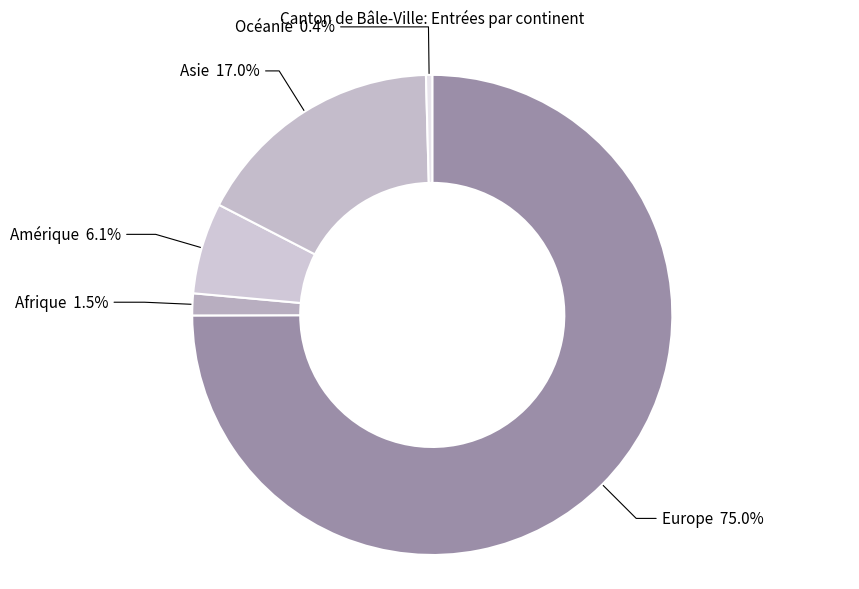

To the nearest percent, what is the combined percentage of Océanie and Europe?

75%